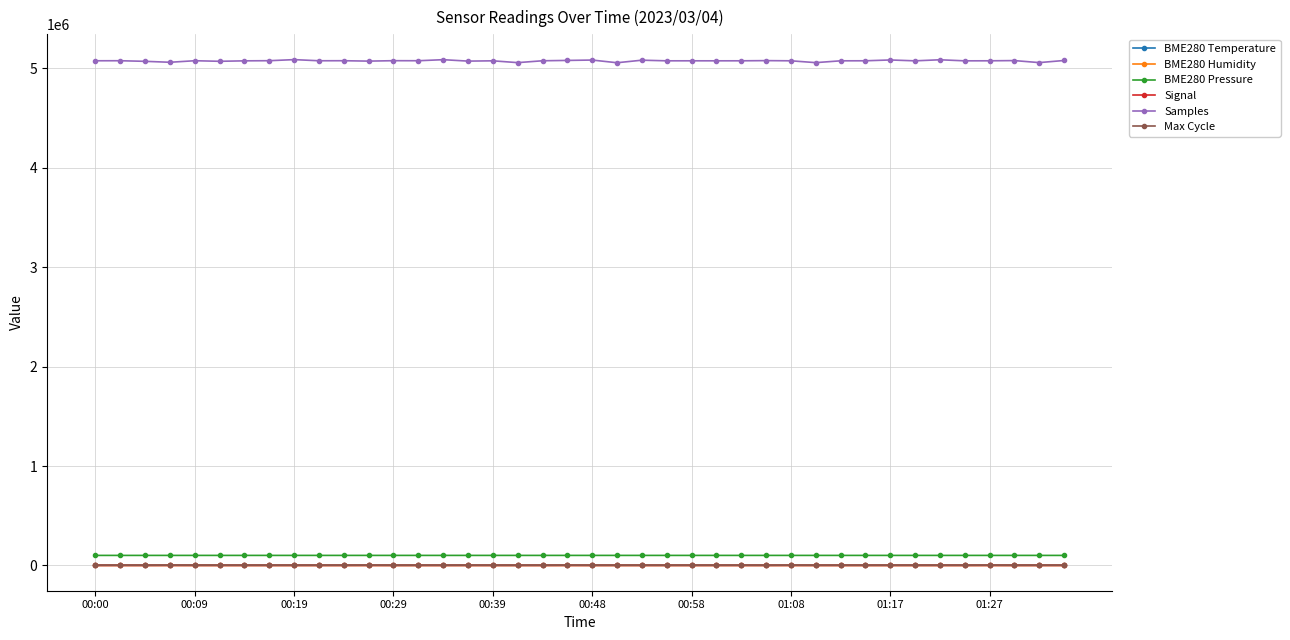

True or false: Samples has more than 1 interior local peaks.

True